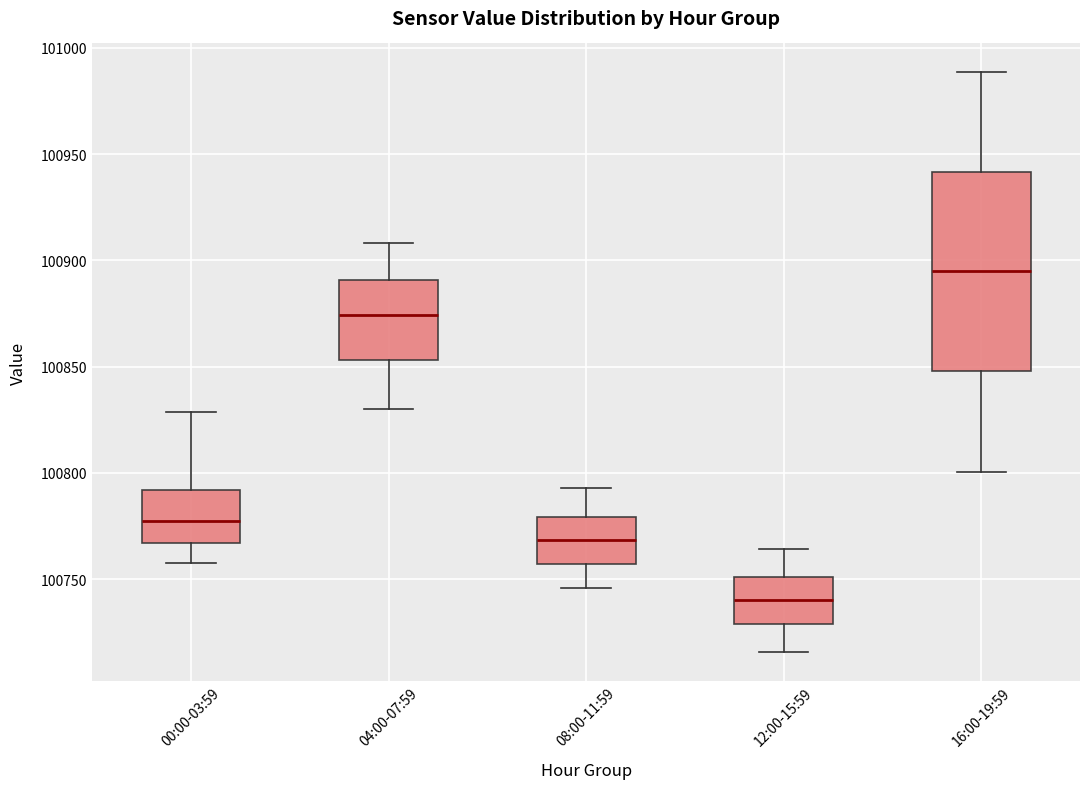

Reading left to right, transcribe this box plot: for each box, give where its median line is, the range the box spans, and where its two whiskers end, as read against the y-axis. The values are not printed on the chart, so give them approximately, as read against the axis.

00:00-03:59: median 100775, box 100765 to 100790, whiskers 100755 to 100830
04:00-07:59: median 100875, box 100855 to 100890, whiskers 100830 to 100910
08:00-11:59: median 100770, box 100755 to 100780, whiskers 100745 to 100795
12:00-15:59: median 100740, box 100730 to 100750, whiskers 100715 to 100765
16:00-19:59: median 100895, box 100850 to 100940, whiskers 100800 to 100990